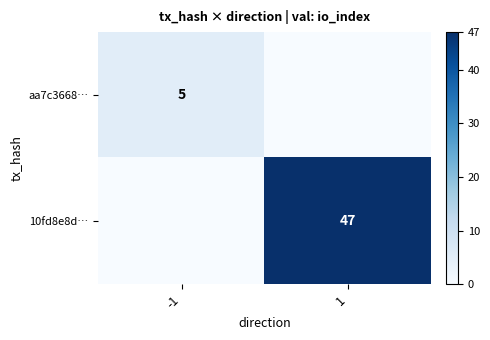

What is the total value across all series at -1?

5